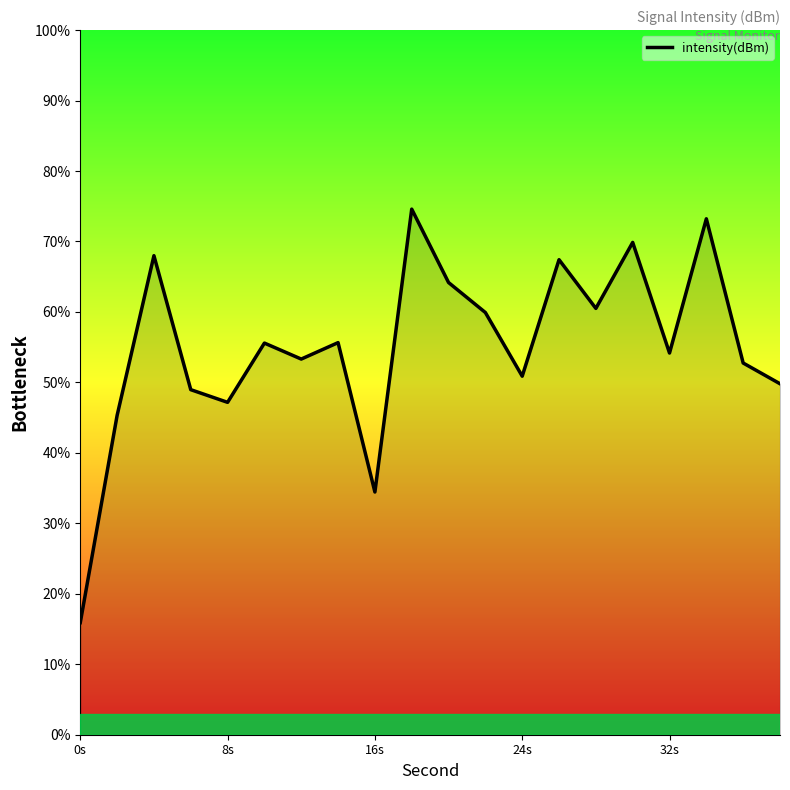

What is the difference between the maximum and minimum values?

58.7